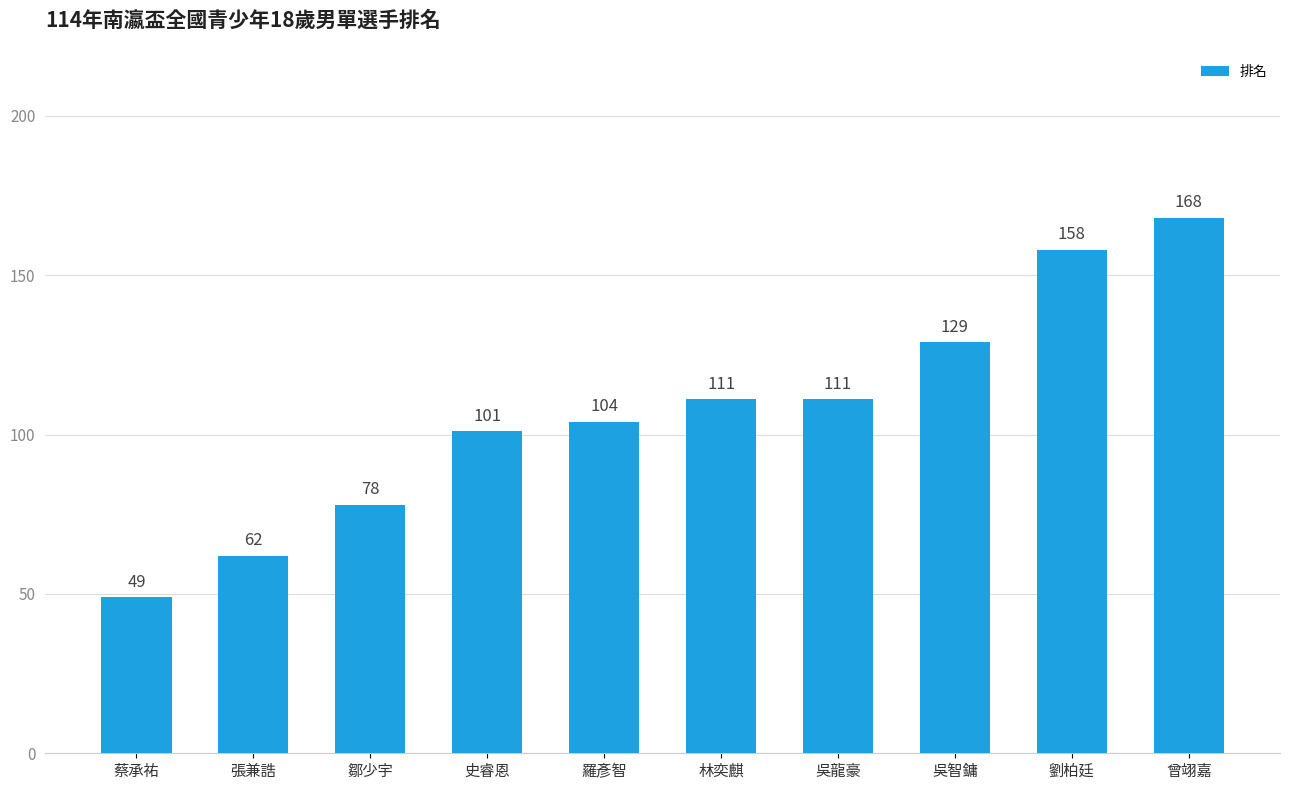

What value does the data have at 曾翊嘉, to the nearest 50?

150